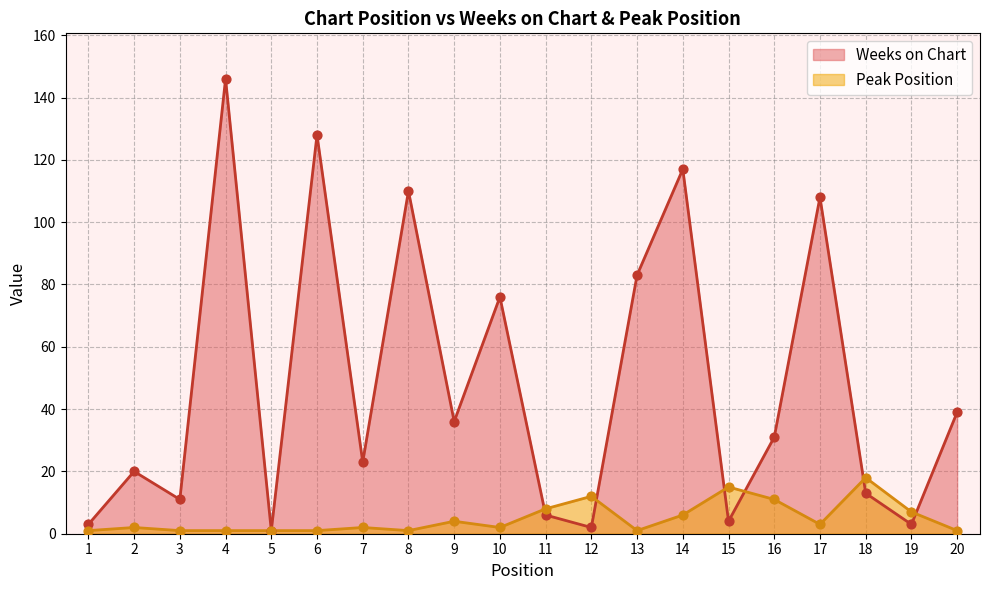

At which category is the sum across all series the highest?

4